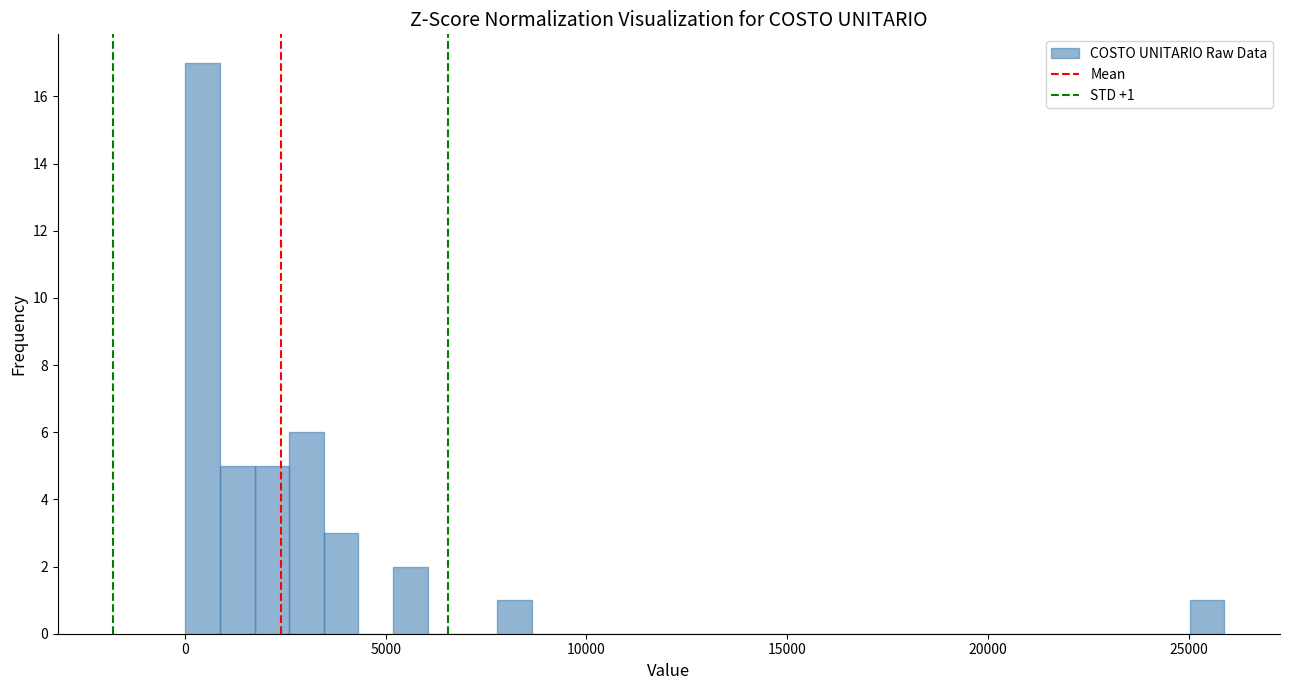

Around what value on the x-axis is the tallest bar? Give the approximate position of its centre, as read against the axis.

500